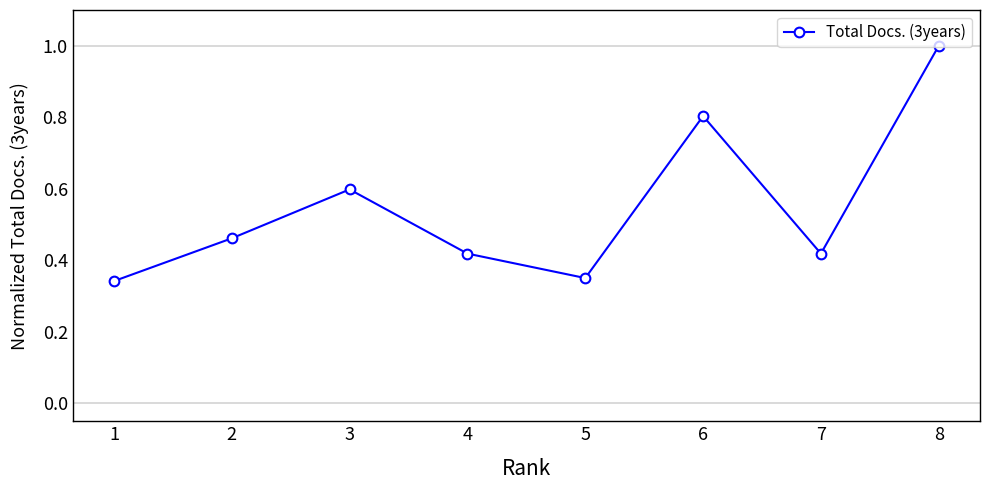

What value does the data have at 3?

0.6